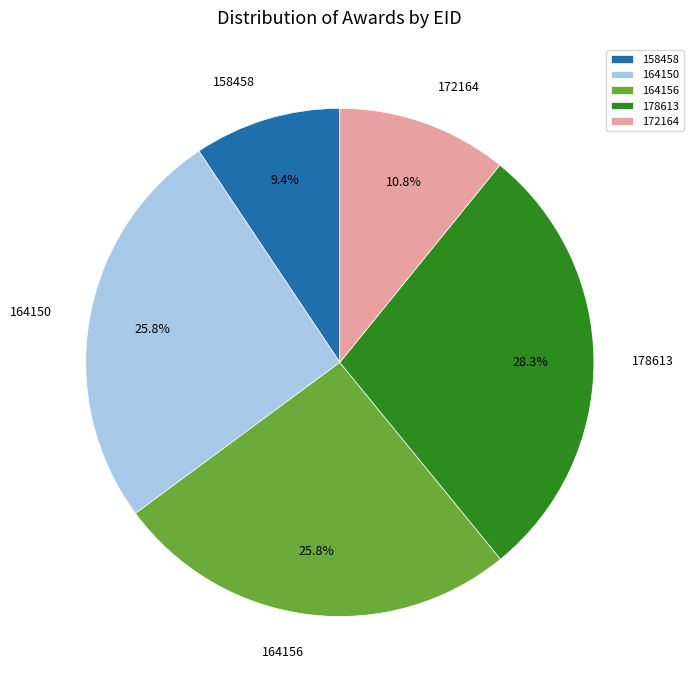

To the nearest percent, what is the difference between the 172164 and 158458 slice percentages?

1%